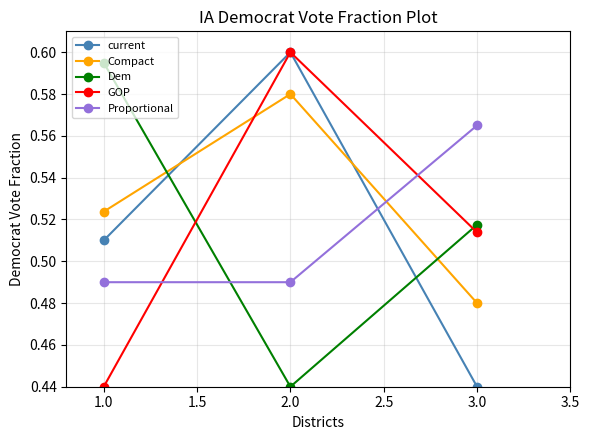

How many data points does each series have?

3